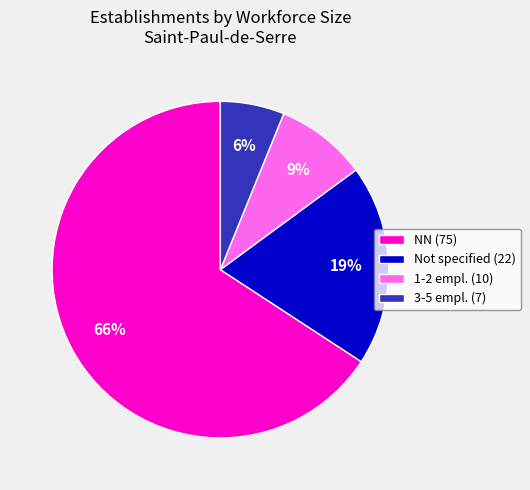

What percentage is the Not specified (22) slice, to the nearest percent?

19%